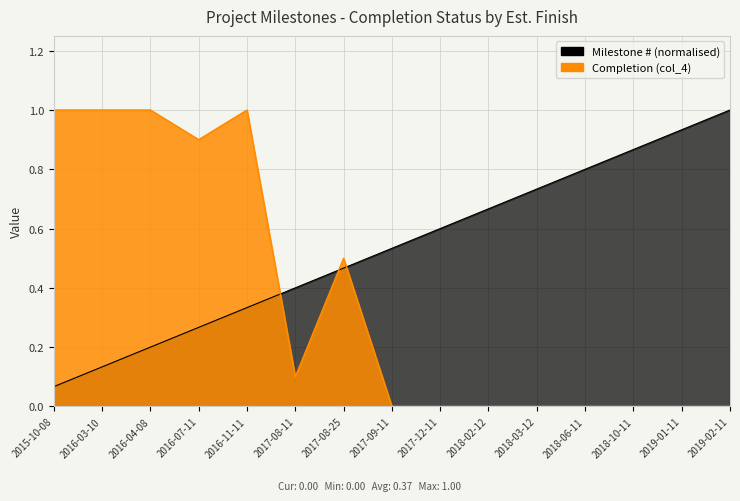

What is the spread (max minus min) of values at 2019-02-11?

1.0